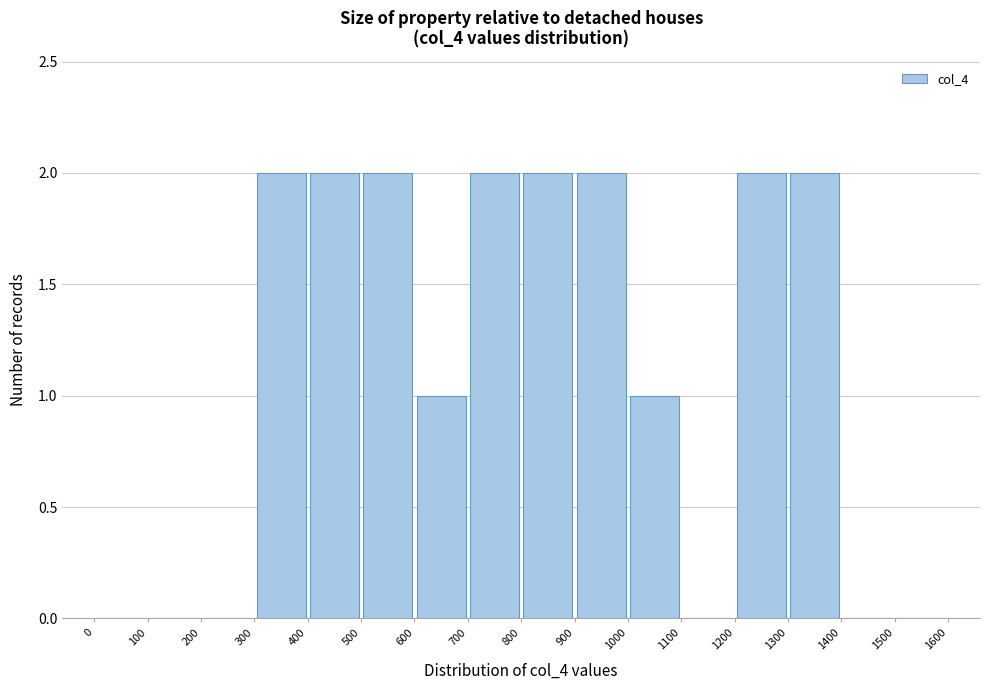

Reading left to right, transcribe this chart: for each bar, give the range it covers on the x-axis and its height. The values are not printed on the chart, so give them approximately, as read against the axis.

0 to 100: 0
100 to 200: 0
200 to 300: 0
300 to 400: 2
400 to 500: 2
500 to 600: 2
600 to 700: 1
700 to 800: 2
800 to 900: 2
900 to 1000: 2
1000 to 1100: 1
1100 to 1200: 0
1200 to 1300: 2
1300 to 1400: 2
1400 to 1500: 0
1500 to 1600: 0